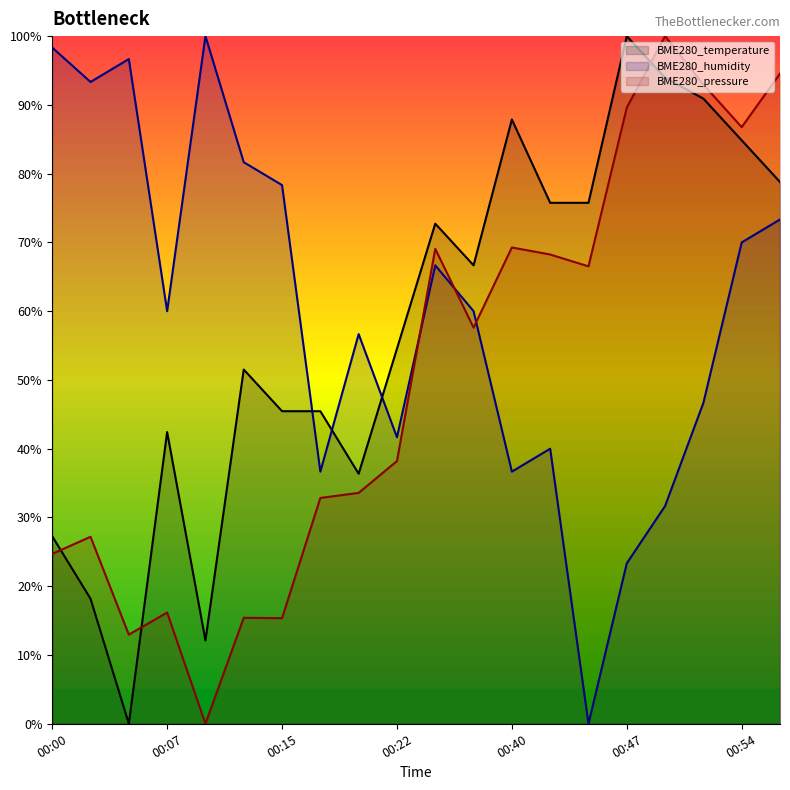

Which series changed the most between 00:12 and 00:57?

BME280_pressure